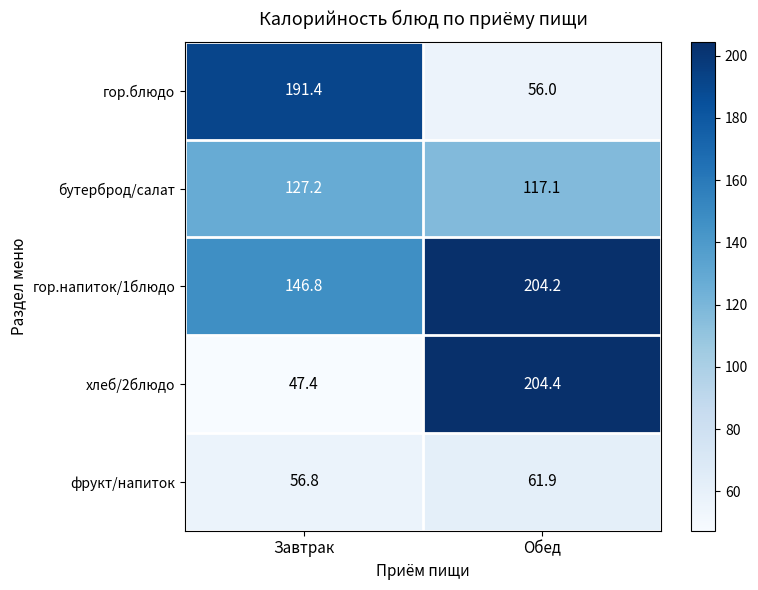

Count the number of categories in the chart.

2